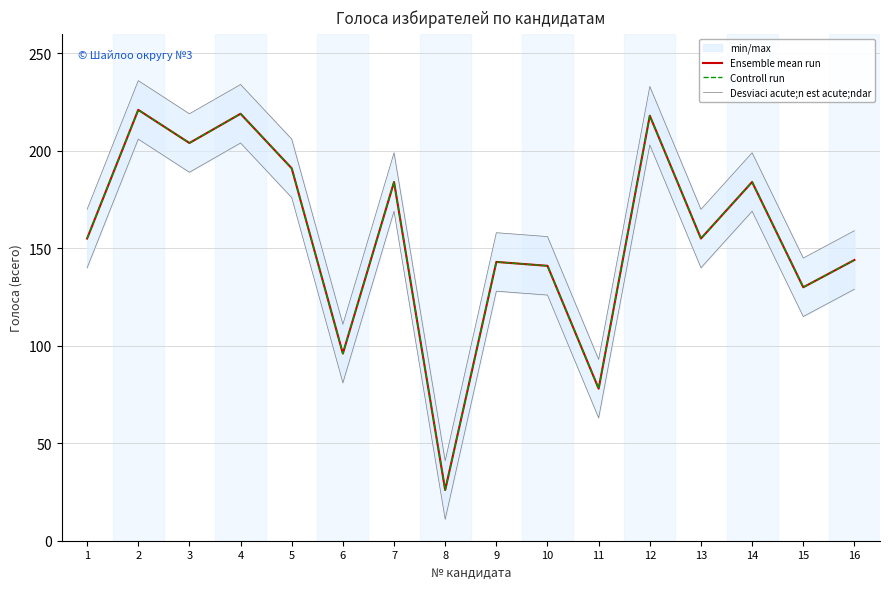

Which label corresponds to the smallest value in the chart?

8